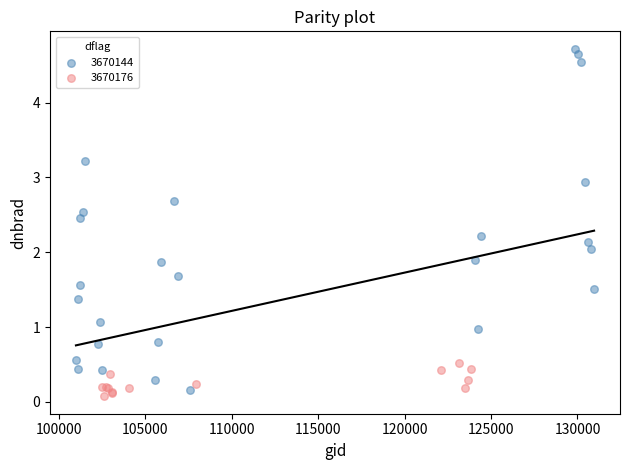

Which series reaches the maximum Y coordinate?

3670144